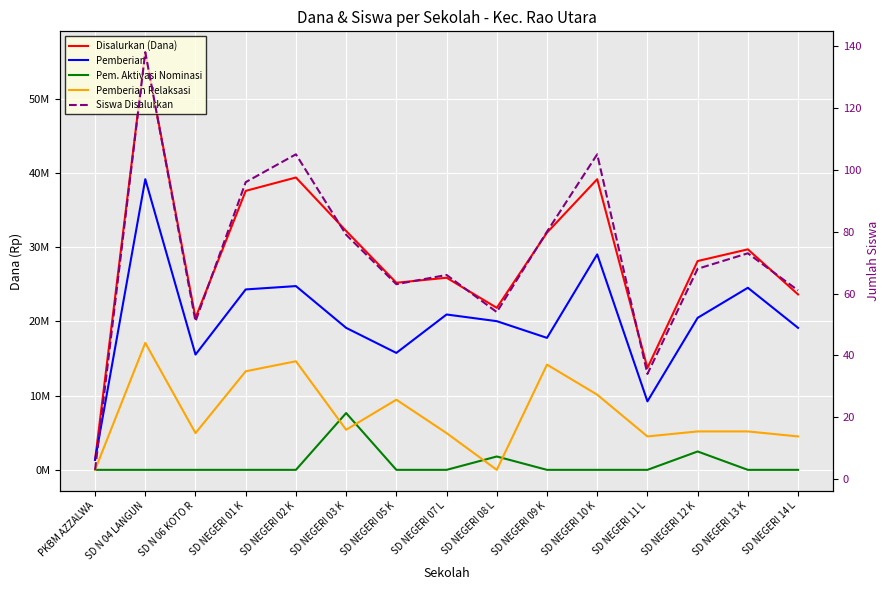

What is the highest value of the Disalurkan (Dana) series?

56250000